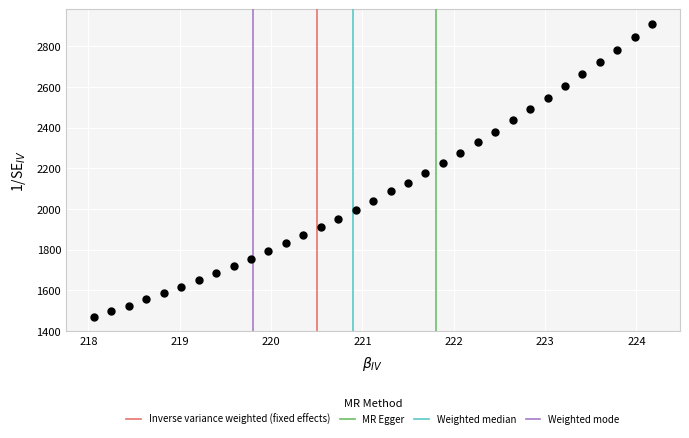

What is the range of Y values (max minus min)?

1439.5